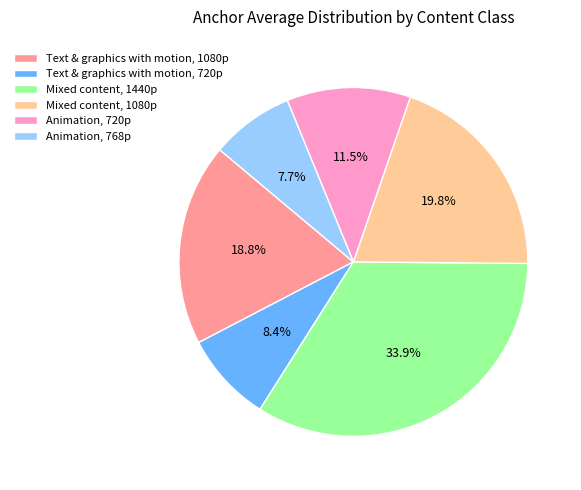

Is Animation, 720p the majority of the pie?

No